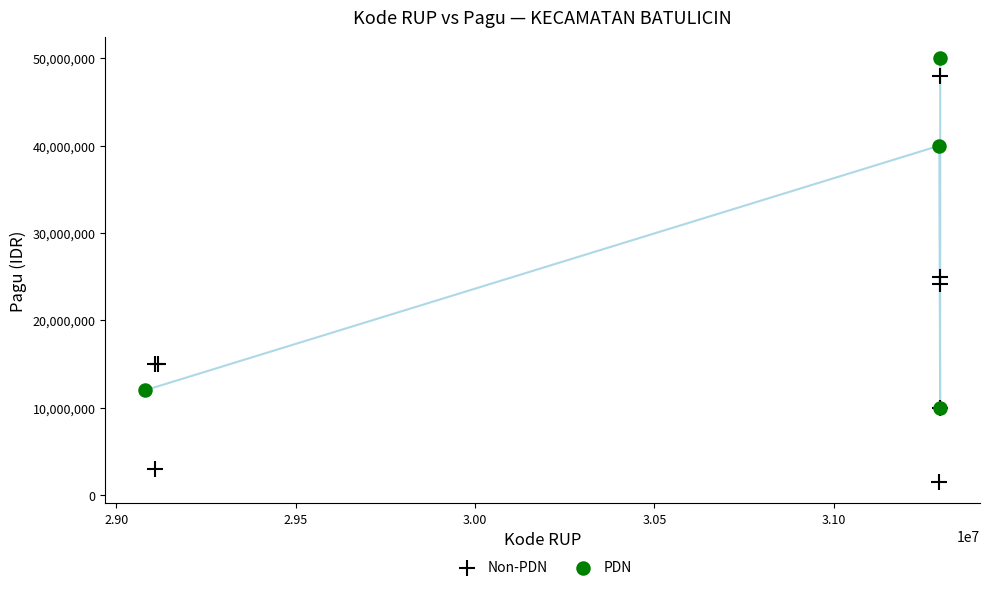

Which series reaches the minimum Y coordinate?

Non-PDN